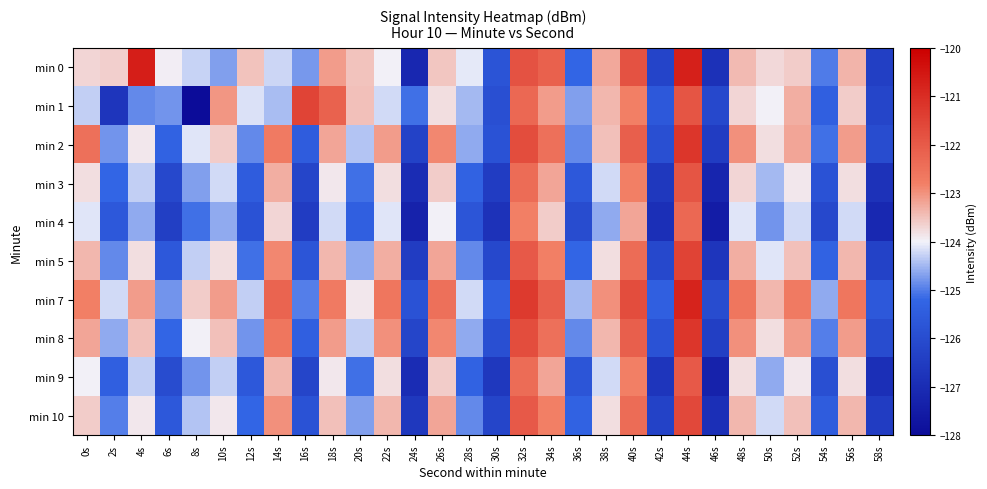

Which series has the largest range (max minus min)?

min 1